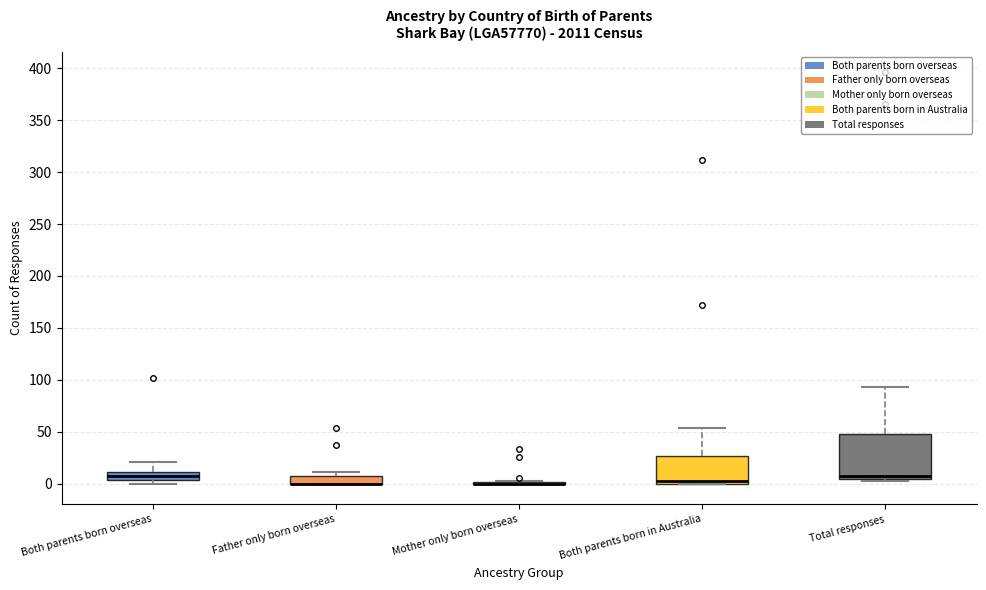

Reading left to right, transcribe this box plot: for each box, give where its median line is, the range the box spans, and where its two whiskers end, as read against the y-axis. The values are not printed on the chart, so give them approximately, as read against the axis.

Both parents born overseas: median 5 (inside the box), box 5 to 10, whiskers 0 to 20
Father only born overseas: median 0 (drawn on the box's lower edge), box 0 to 10, whiskers 0 to 10 (just above the box's upper edge)
Mother only born overseas: box collapsed to a line at 0, whiskers 0 to 5
Both parents born in Australia: median 5, box 0 to 25, whiskers 0 to 55
Total responses: median 5 (just above the box's lower edge), box 5 to 50, whiskers 5 to 95